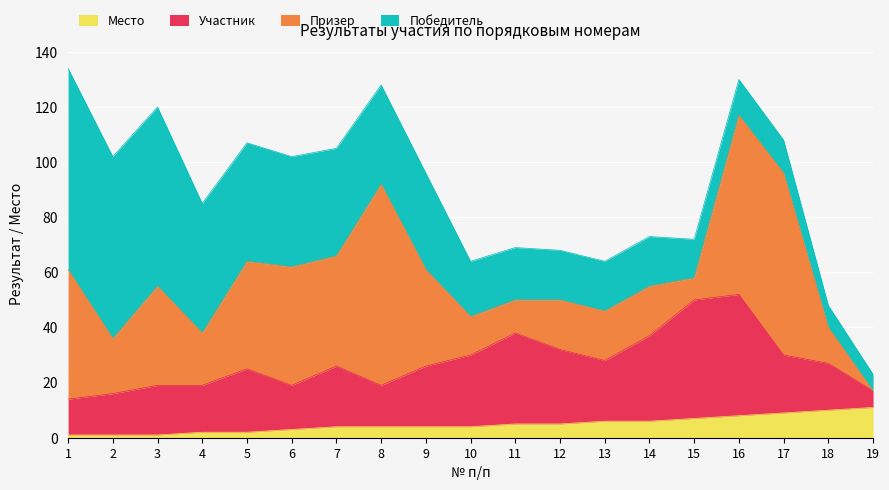

What is the value of the участник point at the 10th from the left?

26